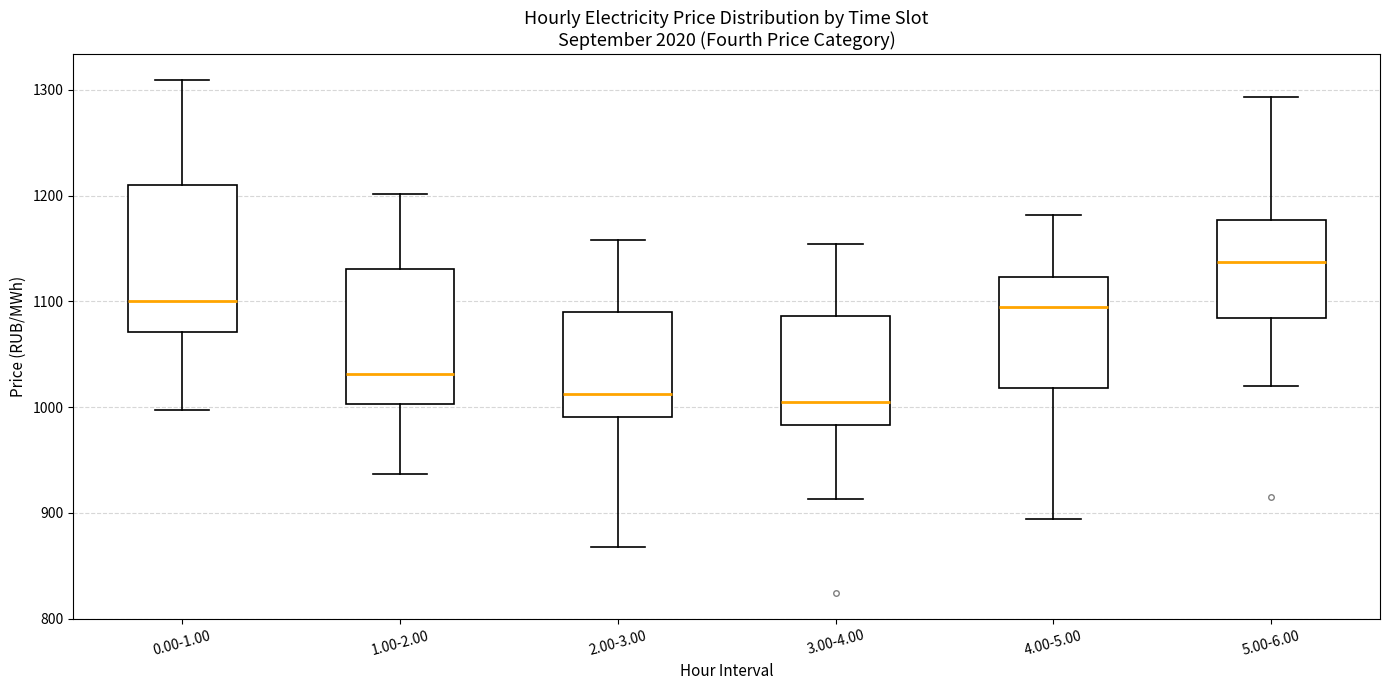

Reading left to right, transcribe this box plot: for each box, give where its median line is, the range the box spans, and where its two whiskers end, as read against the y-axis. The values are not printed on the chart, so give them approximately, as read against the axis.

0.00-1.00: median 1100, box 1070 to 1210, whiskers 1000 to 1310
1.00-2.00: median 1030, box 1000 to 1130, whiskers 940 to 1200
2.00-3.00: median 1010, box 990 to 1090, whiskers 870 to 1160
3.00-4.00: median 1010, box 980 to 1090, whiskers 910 to 1150
4.00-5.00: median 1090, box 1020 to 1120, whiskers 890 to 1180
5.00-6.00: median 1140, box 1080 to 1180, whiskers 1020 to 1290